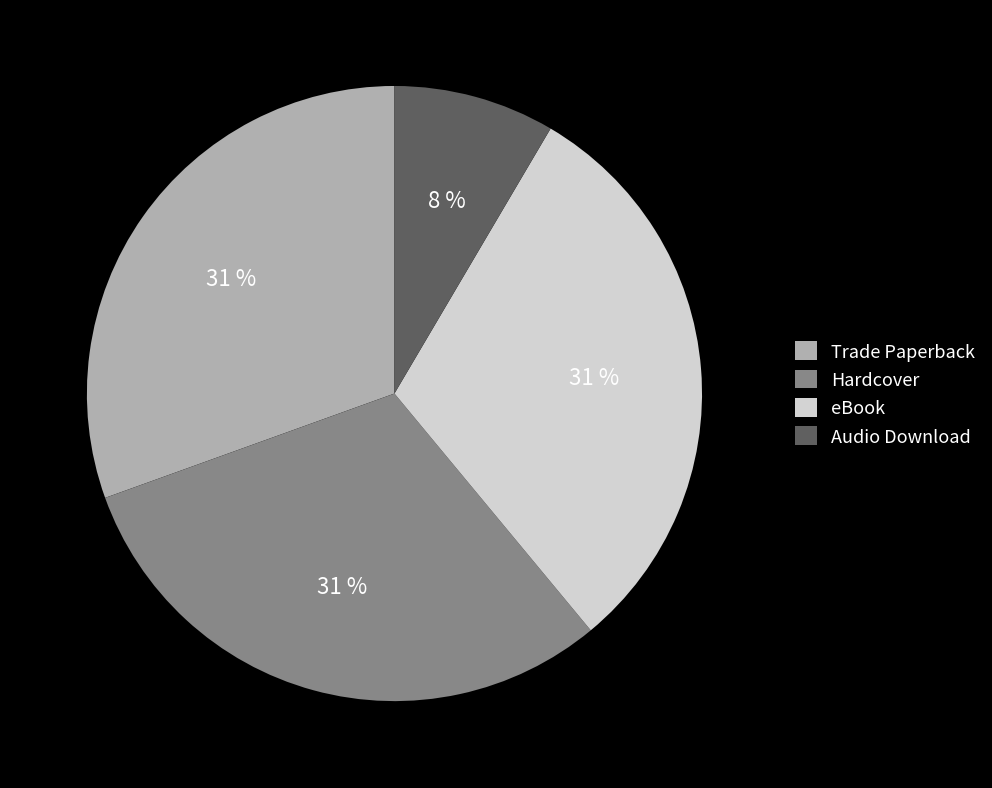

To the nearest percent, what is the combined percentage of Hardcover and eBook?

61%